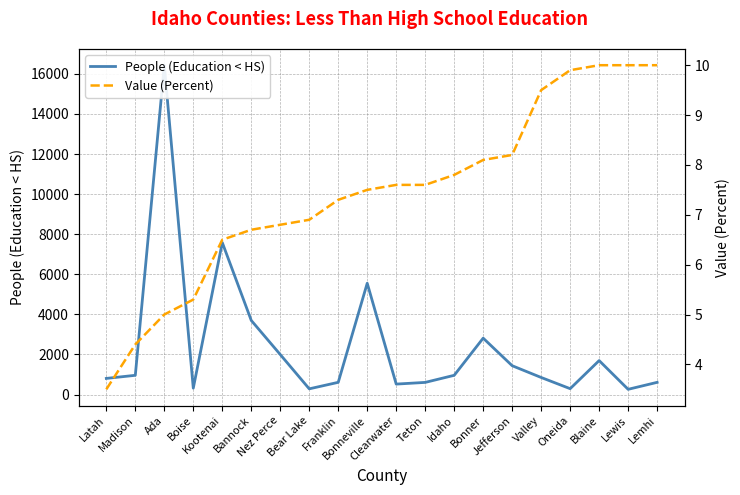

How many values in the People (Education < HS) series are below 958?

10